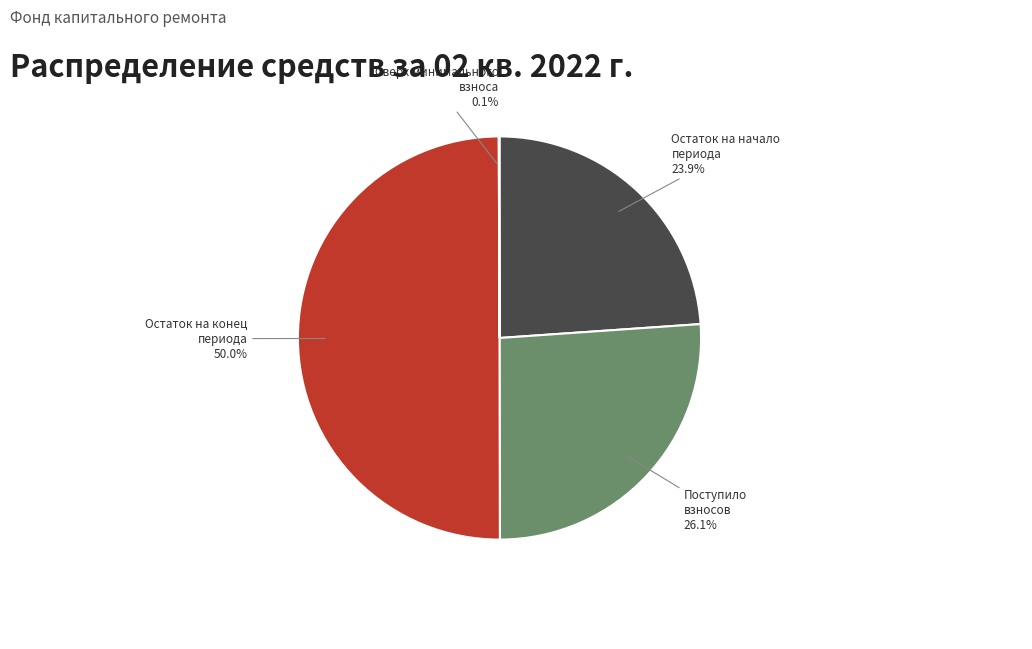

What portion of the pie excludes Остаток на начало периода?

76.1%